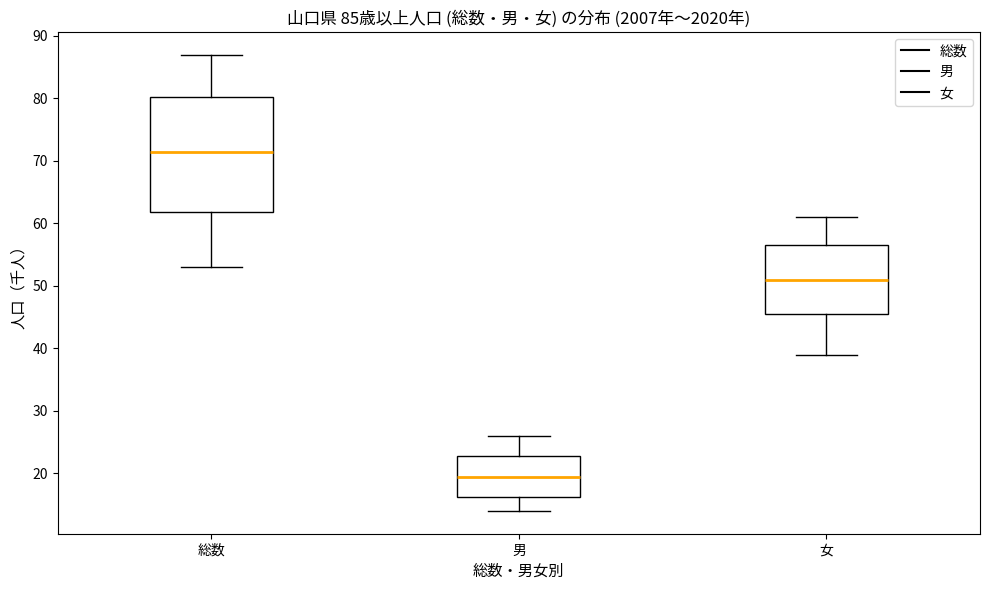

Which box is the tallest, from its lower edge to its upper edge?

総数